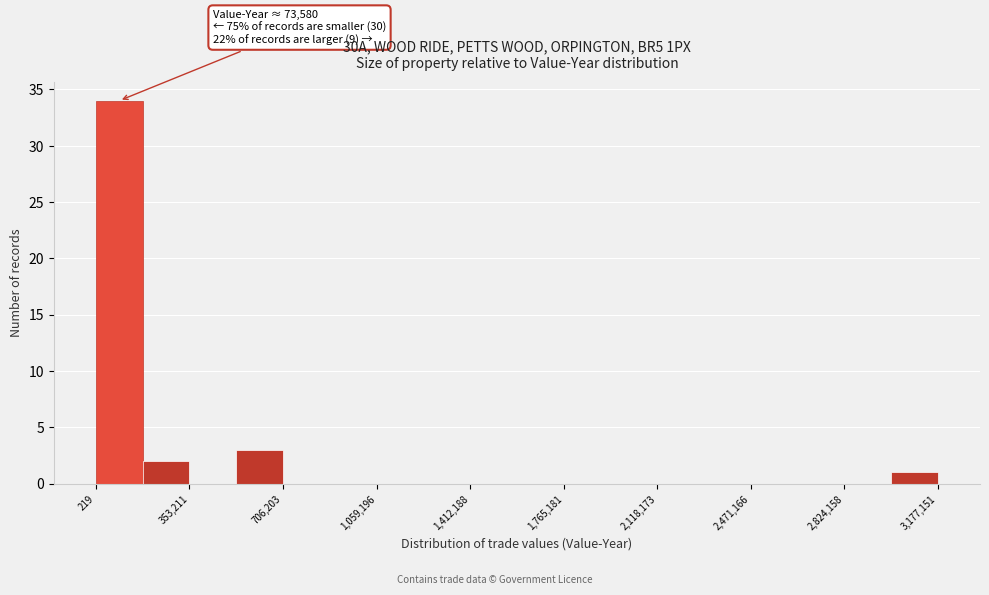

Around what value on the x-axis is the tallest bar? Give the approximate position of its centre, as read against the axis.

100000